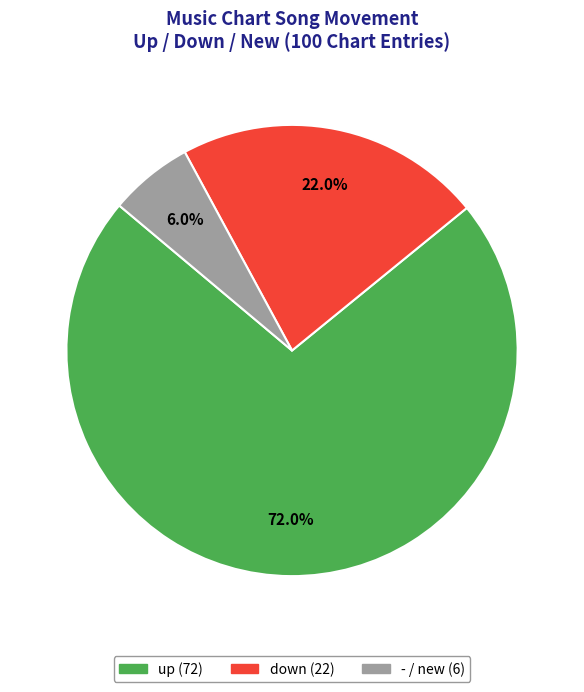

To the nearest percent, what is the combined percentage of up and -?

78%